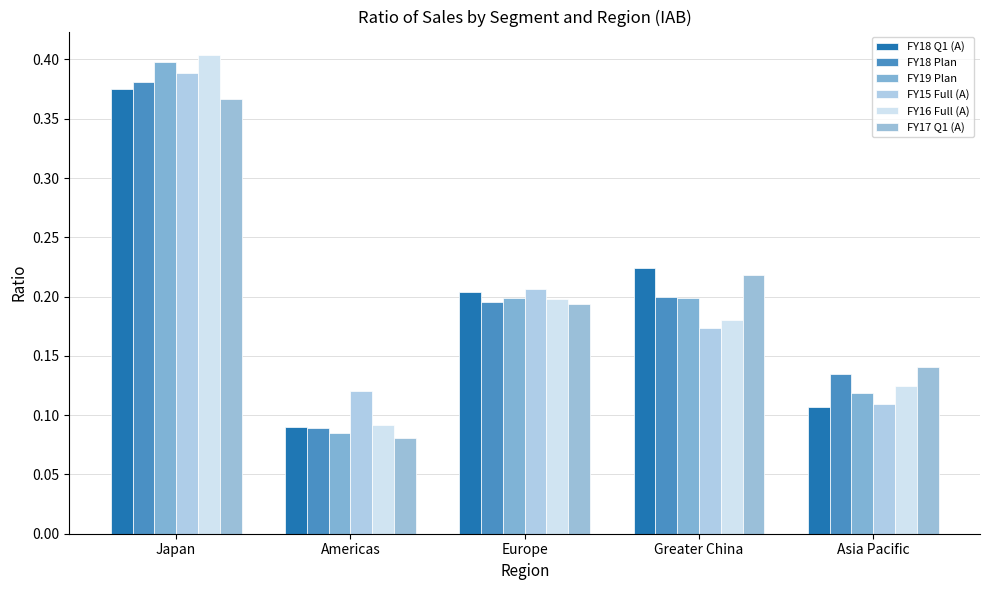

What position from the left is Americas?

2